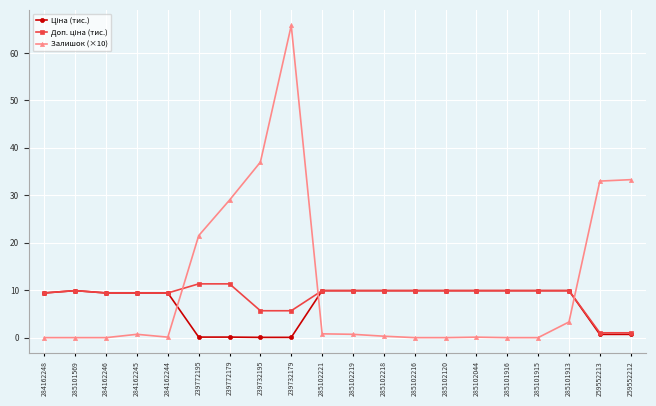

The Залишок (×10) series shows 3.3 at 285101913. True or false?

True